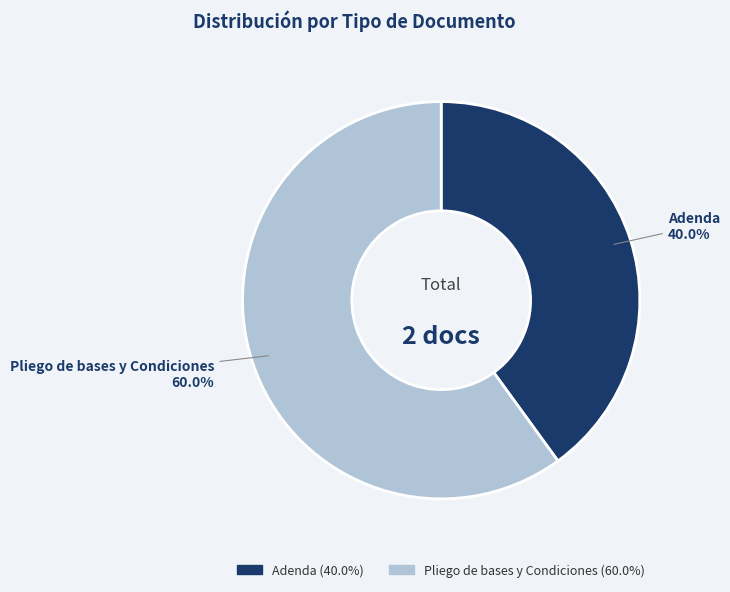

To the nearest percent, what is the combined percentage of Adenda and Pliego de bases y Condiciones?

100%